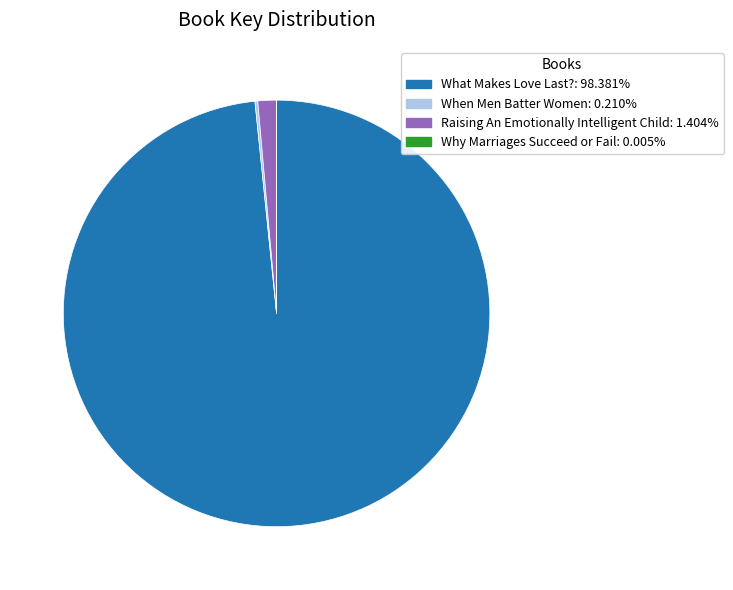

Is there any slice that represents more than half of the pie?

Yes